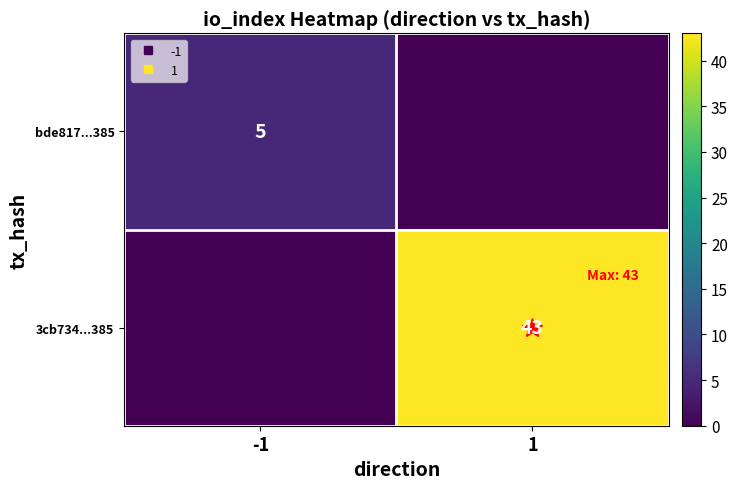

Which category has the lowest value in the 3cb734...385 series?

-1